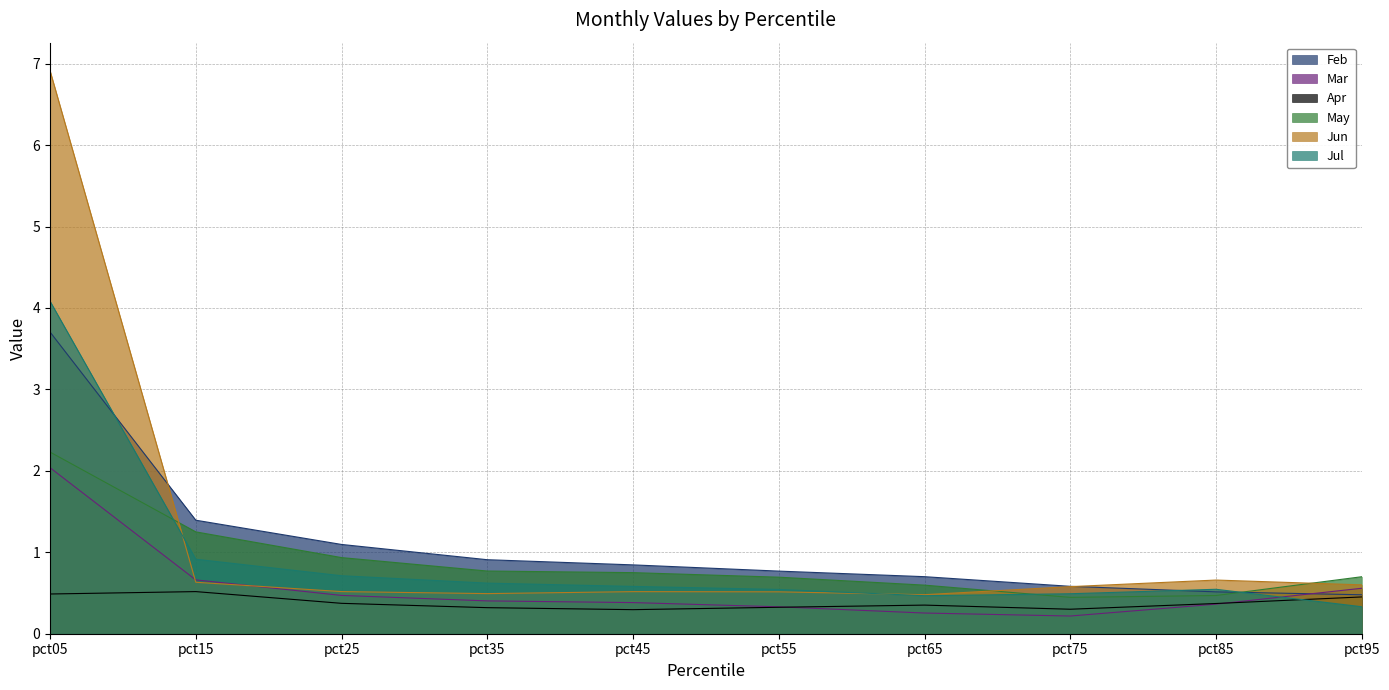

The value of Feb at pct15 is 1.4. True or false?

True